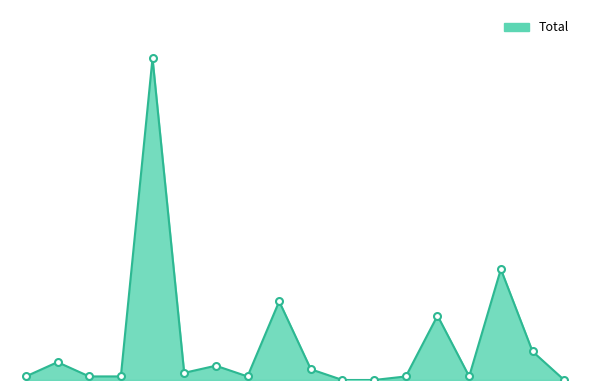

How many interior local valleys (lower than both neighbors) does the data have?

3